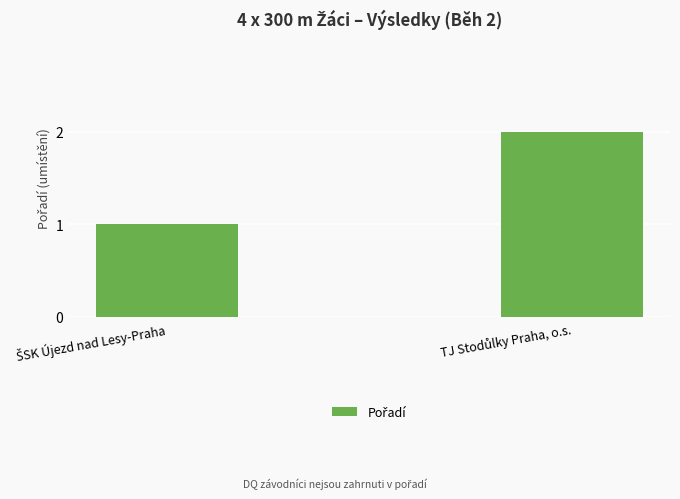

What is the sum of all values?

3